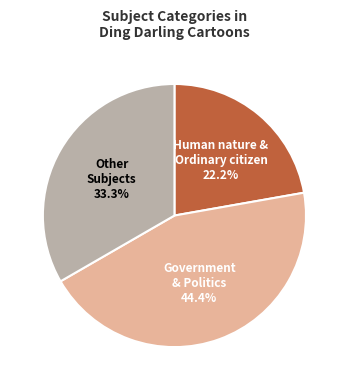

How many slices are in this pie chart?

3